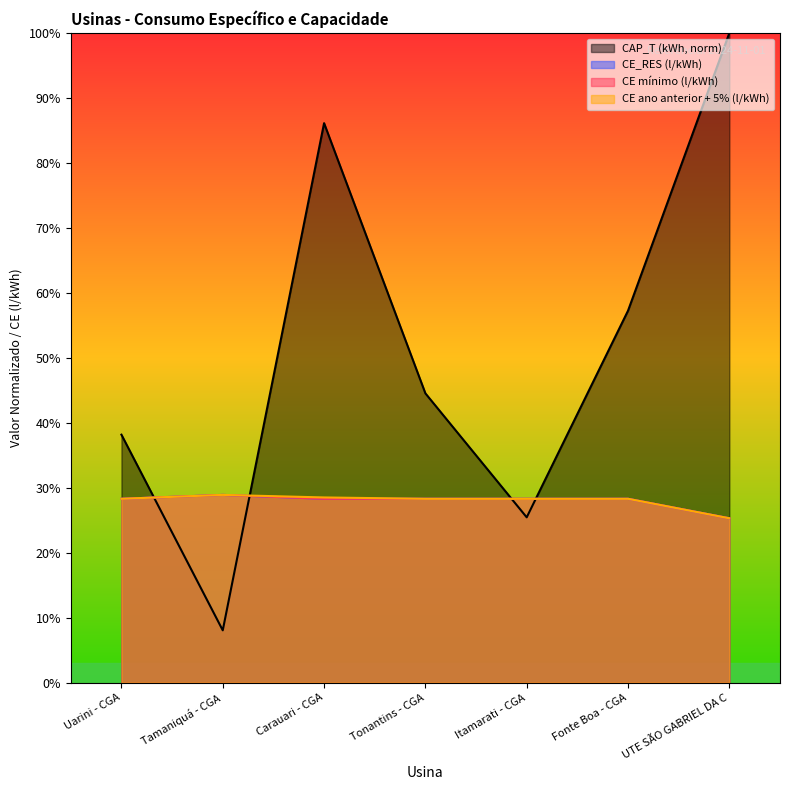

True or false: CE_RES and CE ano anterior + 5% (l/kWh) cross at least once.

False